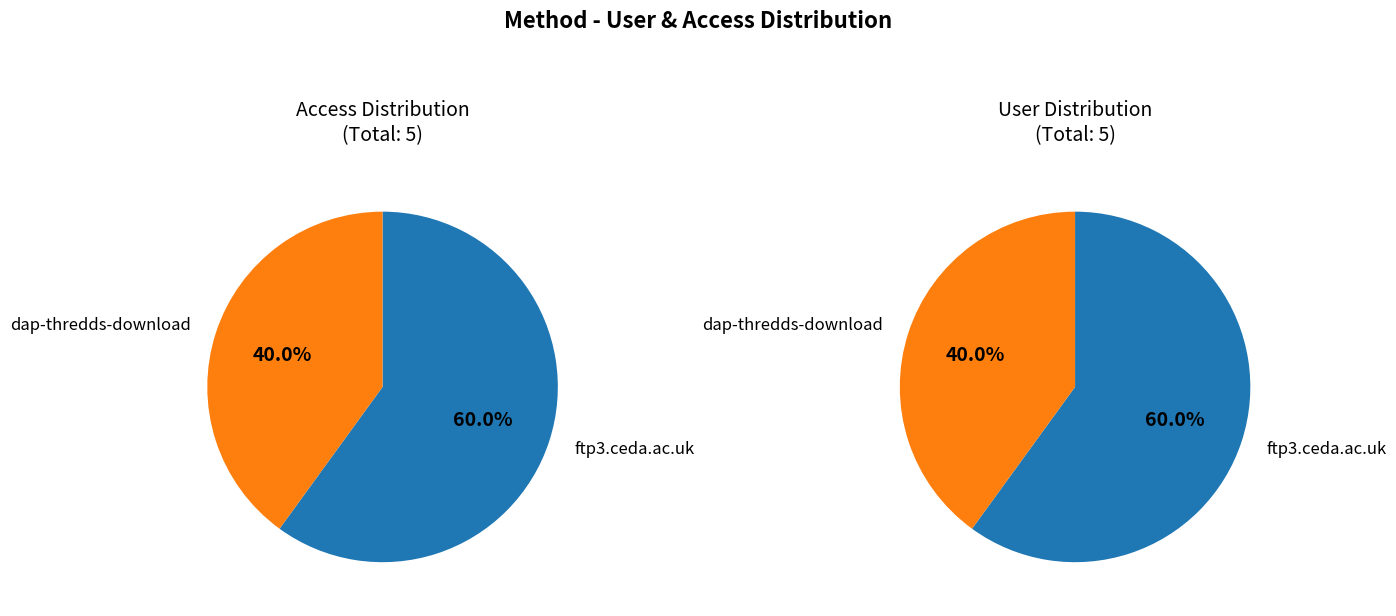

What percentage is the ftp3.ceda.ac.uk slice, to the nearest percent?

60%